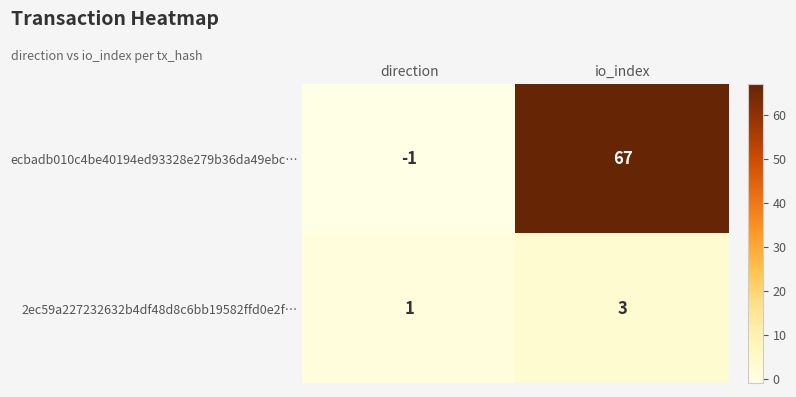

At which category is the sum across all series the highest?

io_index